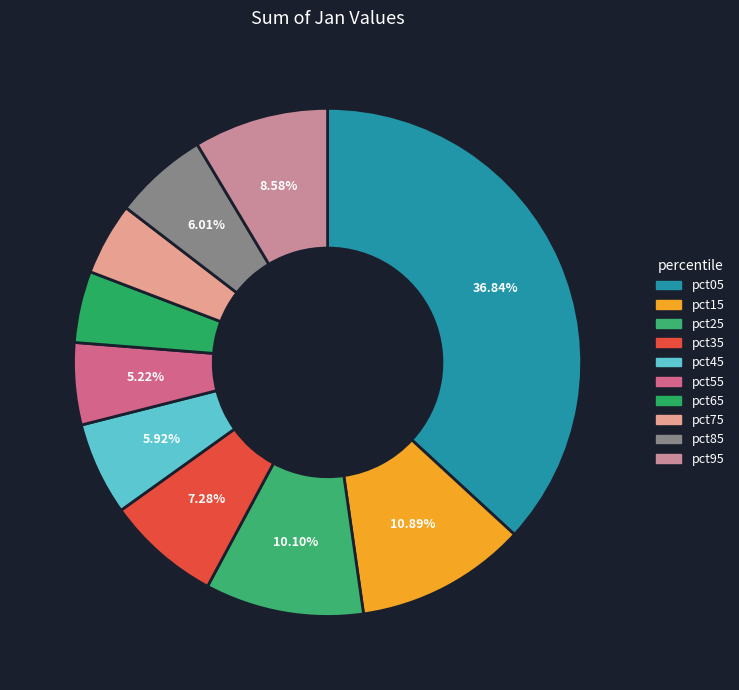

What percentage is the pct75 slice, to the nearest percent?

5%